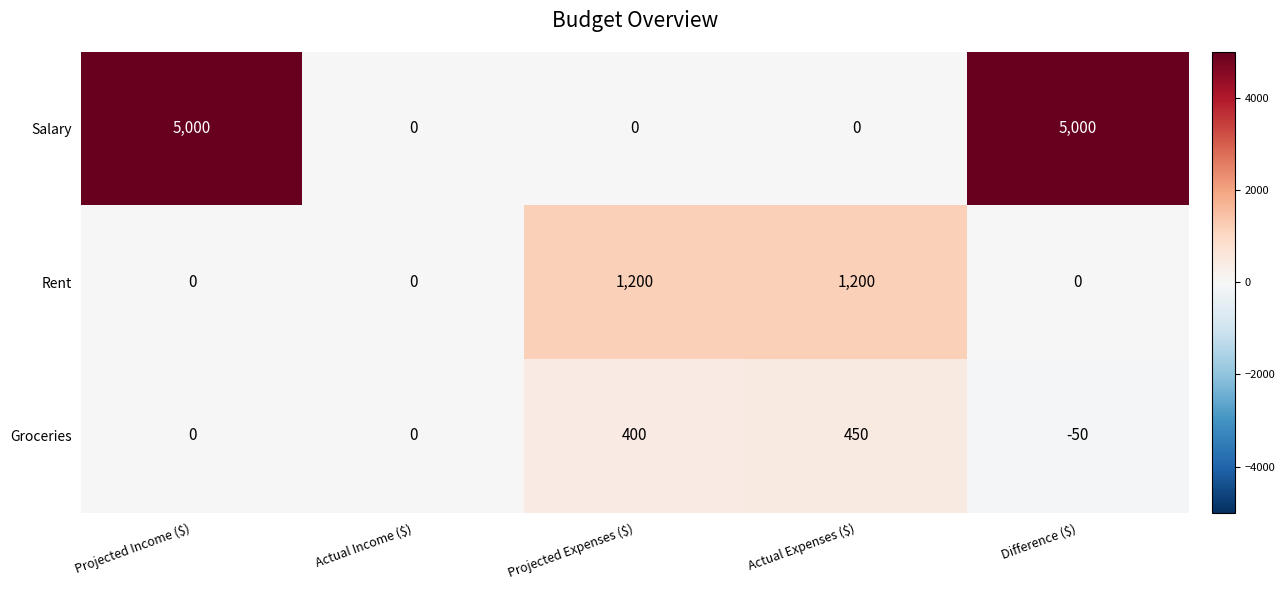

The value of Rent at Difference ($) is 485. True or false?

False